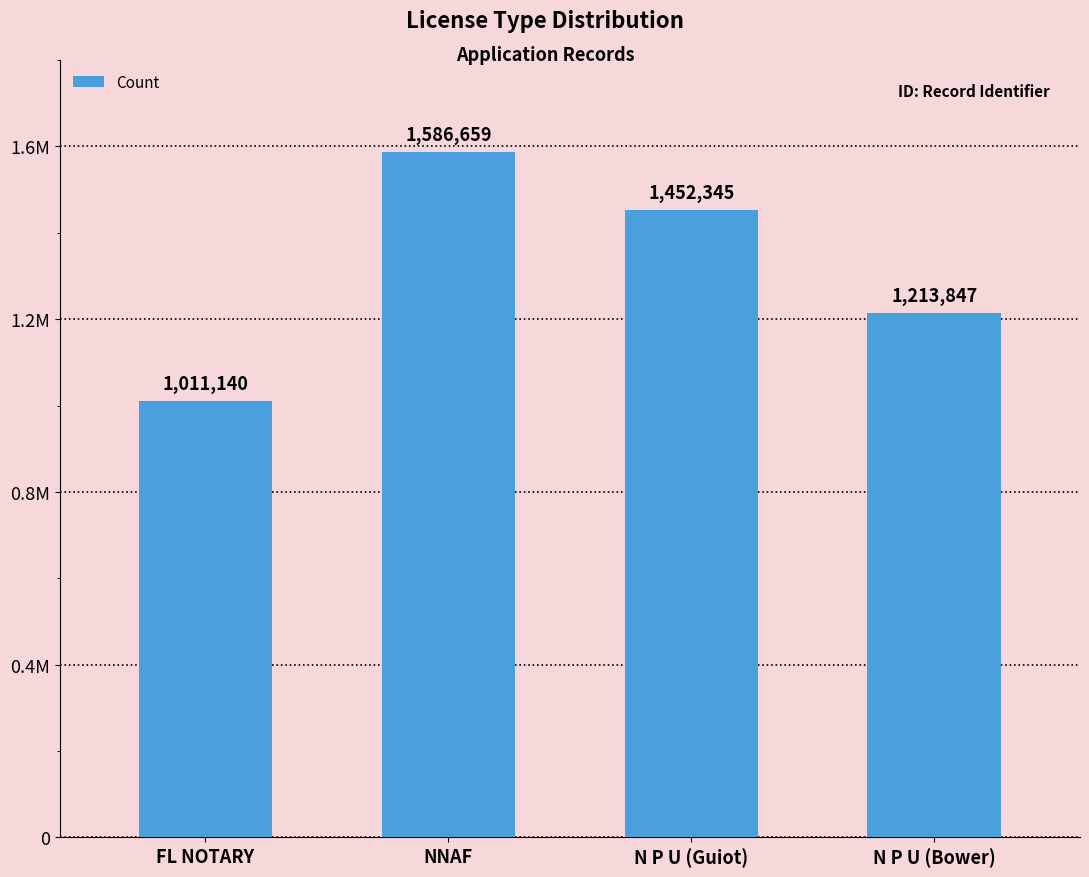

At which category does the chart reach its minimum across all series?

FL NOTARY